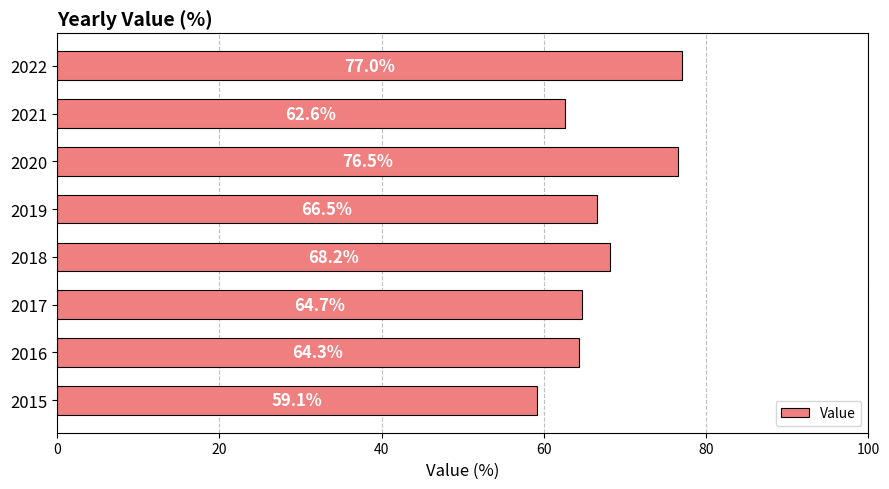

What is the average value?

67.4